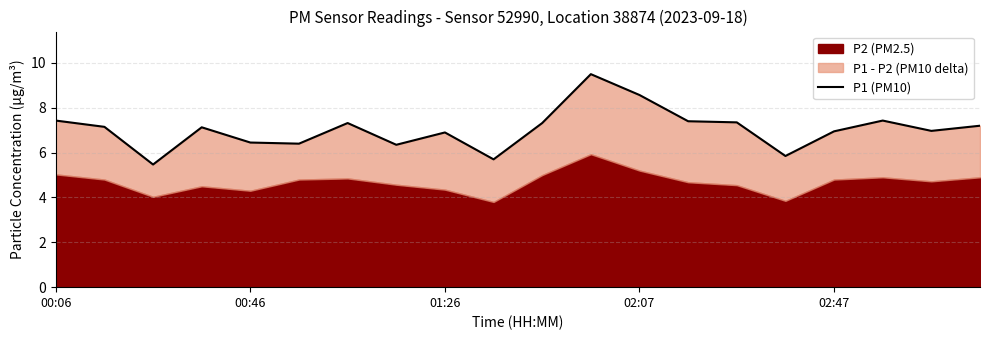

What is the sum of the values at 02:07 and 16?

14.1